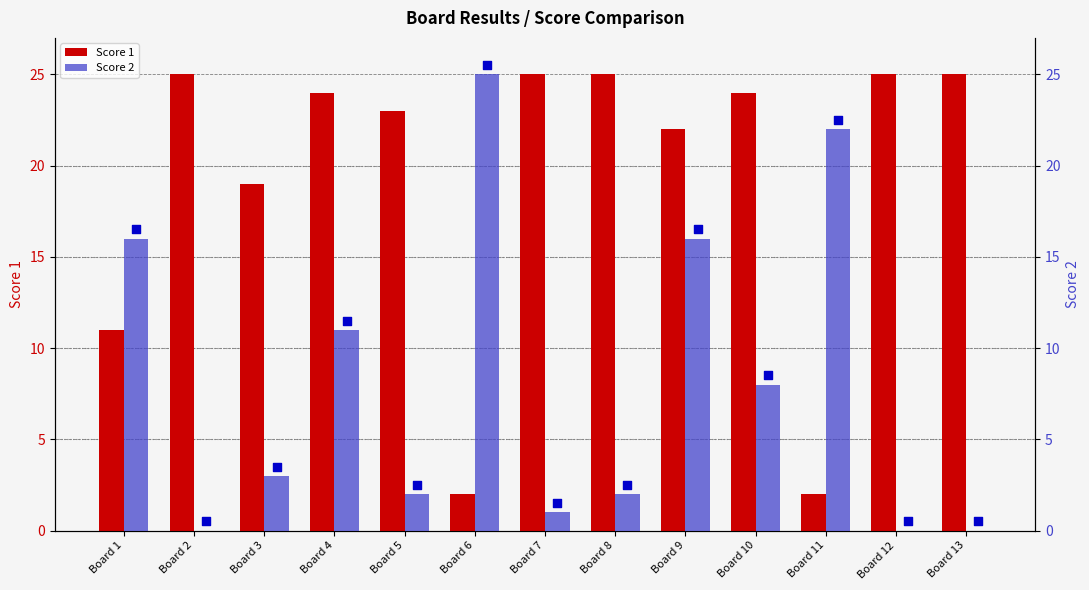

Which series has the widest spread of Y values?

Score 2